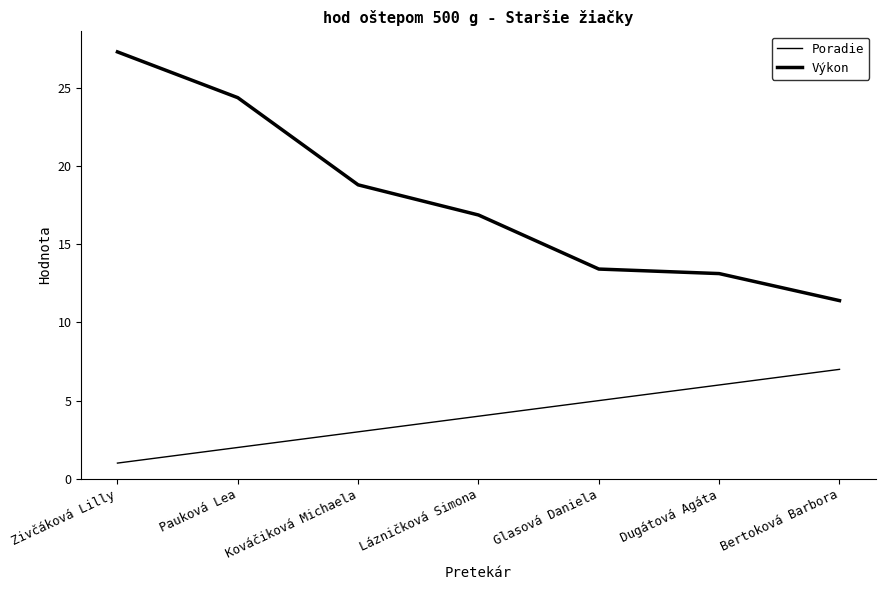

True or false: Výkon and Poradie intersect in this chart.

False